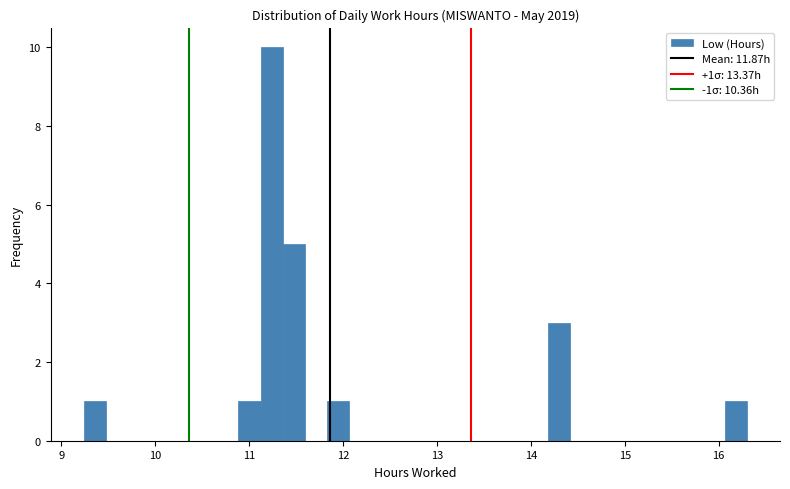

Around what value on the x-axis is the tallest bar? Give the approximate position of its centre, as read against the axis.

11.2